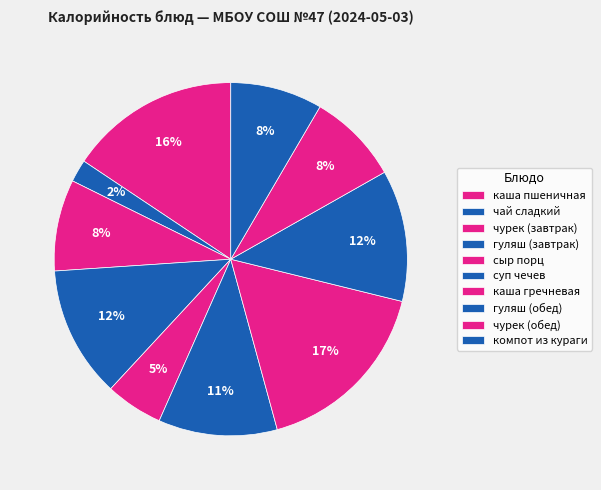

Is there any slice that represents more than half of the pie?

No